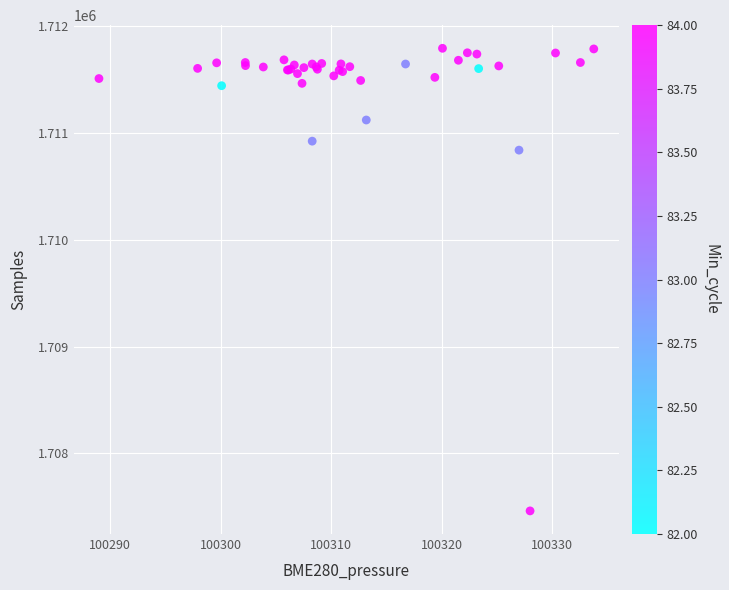

What Y value in the scatter plot is closest to 1709626?

1710838